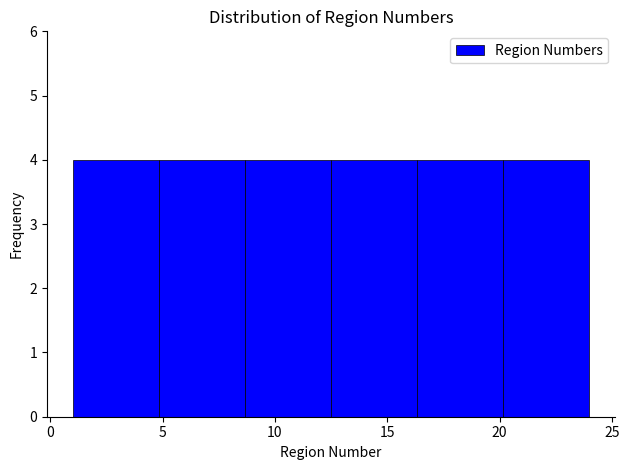

Reading left to right, transcribe this chart: for each bar, give the range it covers on the x-axis and its height. Neither the bar edges nor the heights are printed on the chart, so give them approximately, as read against the axes.

1.0 to 5.0: 4
5.0 to 8.5: 4
8.5 to 12.5: 4
12.5 to 16.5: 4
16.5 to 20.0: 4
20.0 to 24.0: 4